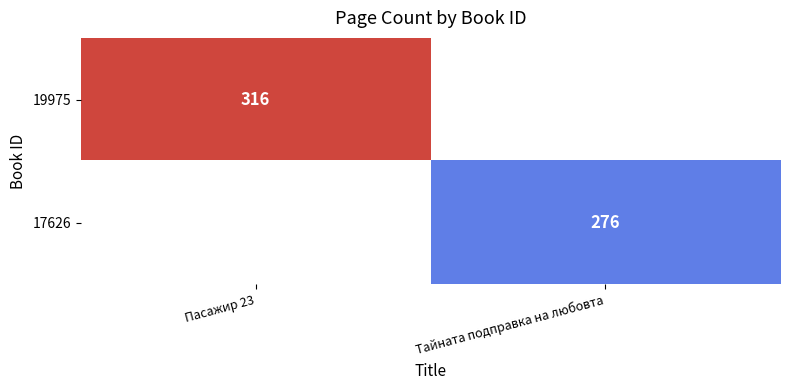

True or false: 19975 has a value of 166.7 at Пасажир 23.

False